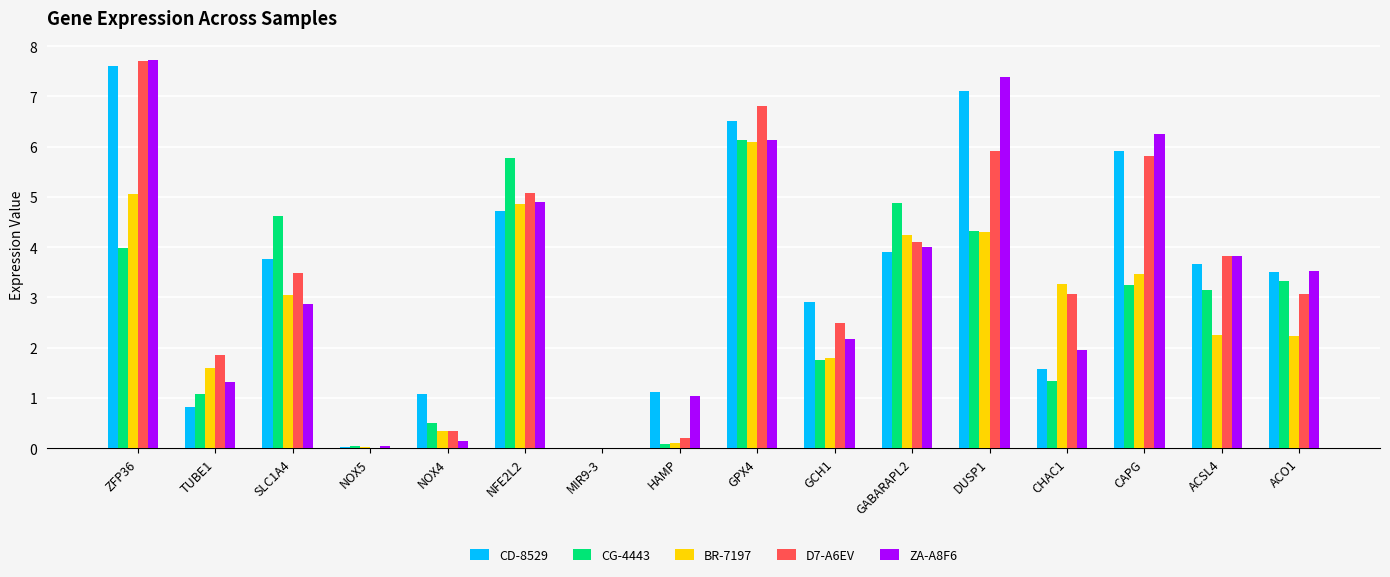

Which label corresponds to the largest value in the chart?

ZFP36